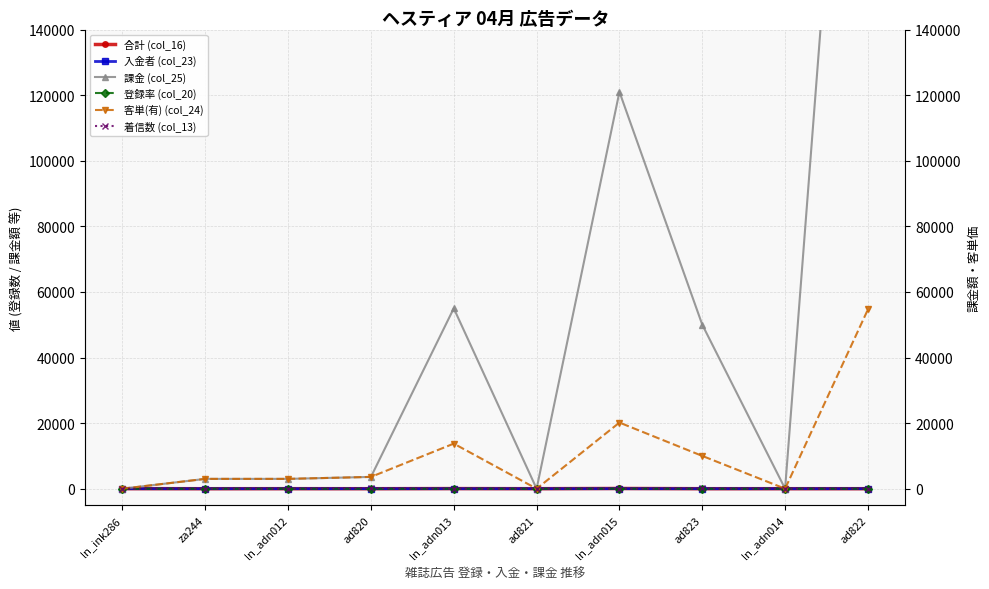

Between ln_adn015 and ad823, which series saw the biggest shift?

課金 (col_25)